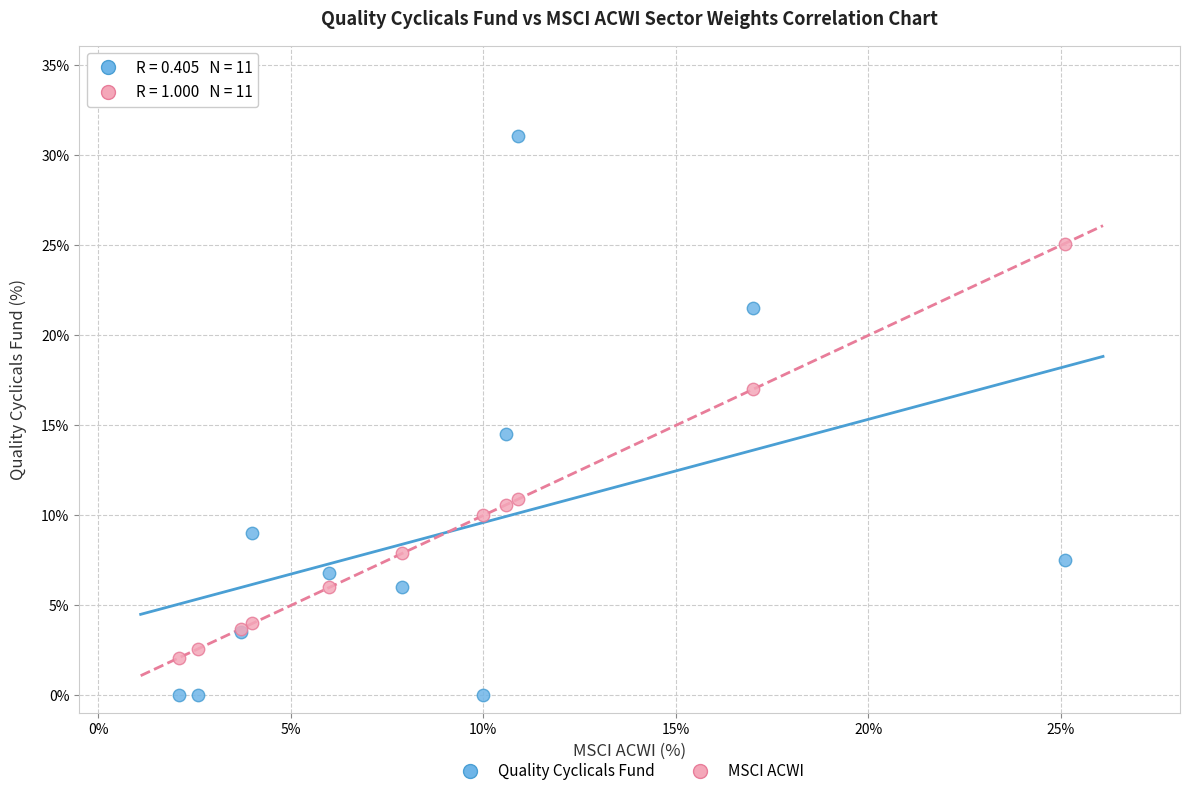

Which series has the widest spread of Y values?

Quality Cyclicals Fund